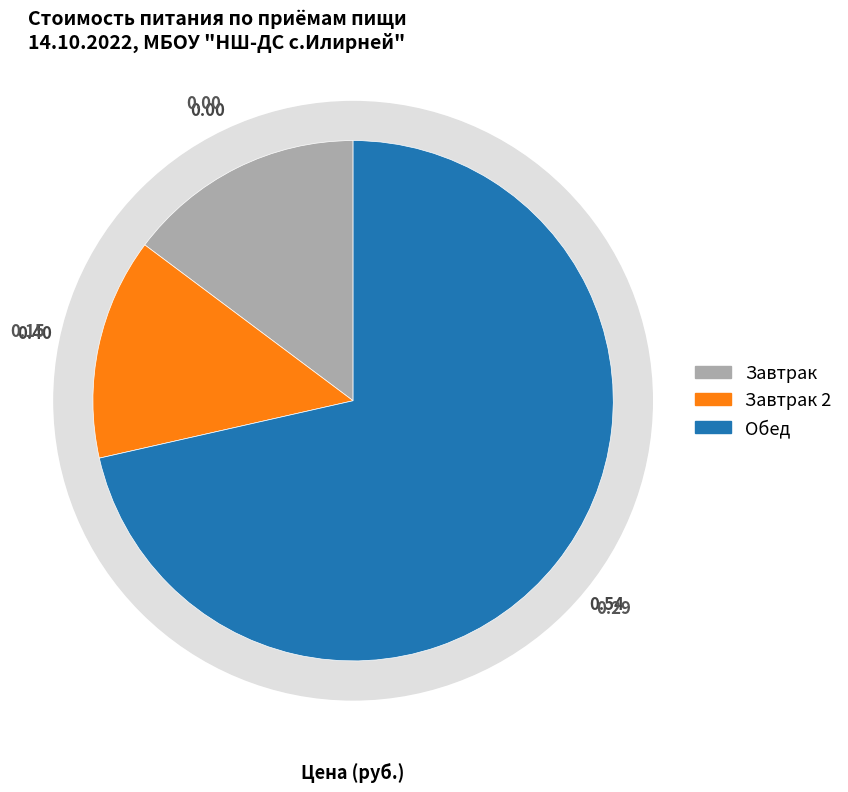

The Масло сливочное slice represents 1% of the pie. True or false?

False